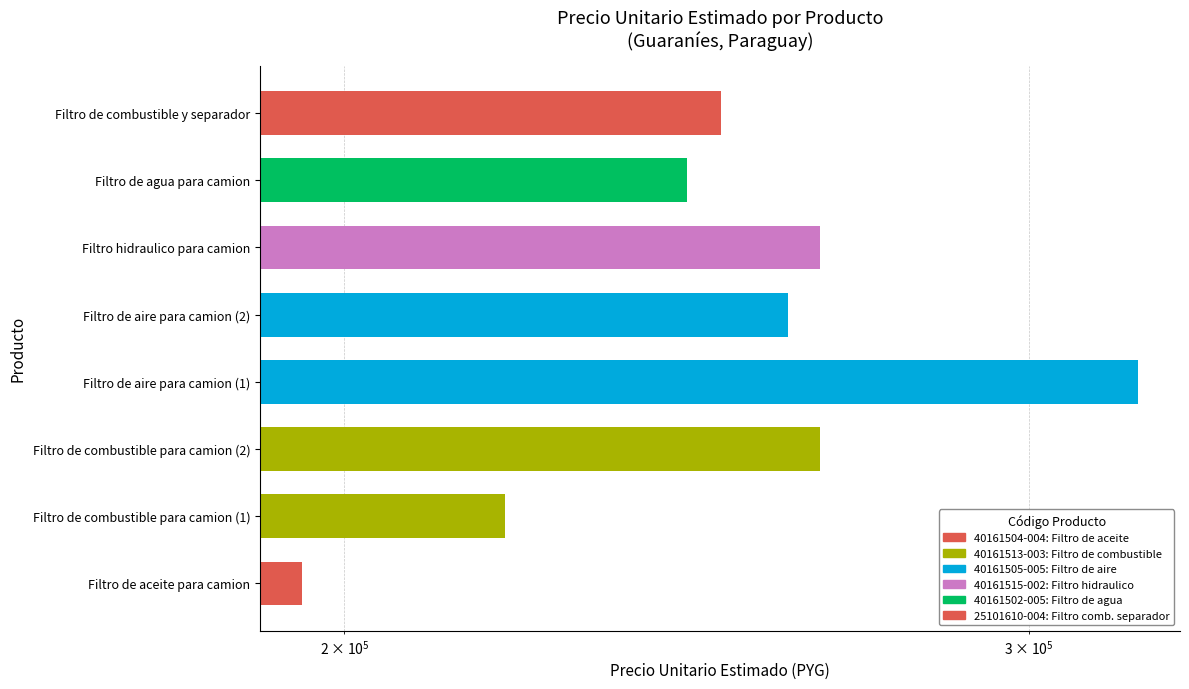

Is it true that the value at Filtro de combustible para camion (2) is 171309?

False